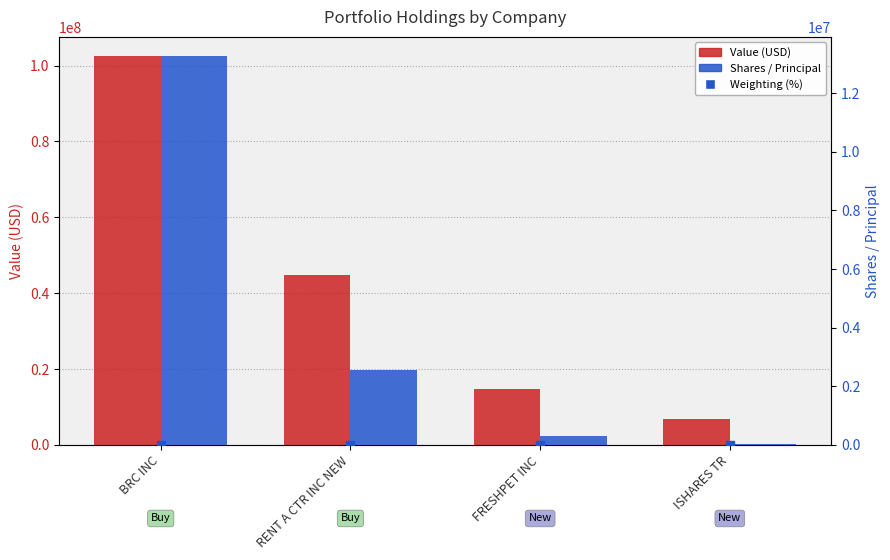

Where is Weighting (%) nearest to the value 10?

RENT A CTR INC NEW